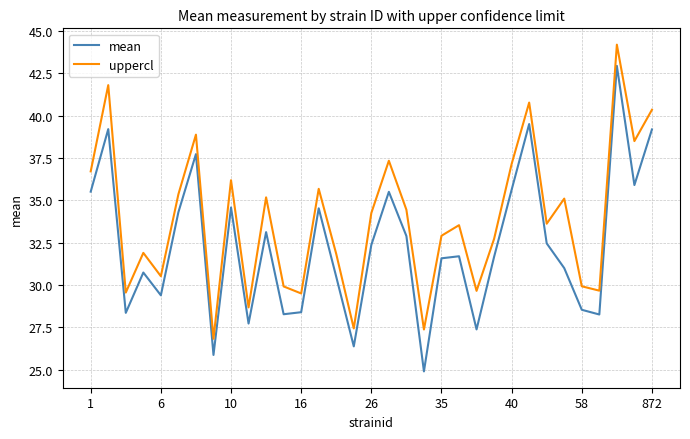

Rank the series by their average value, from lowest to highest.

mean, uppercl